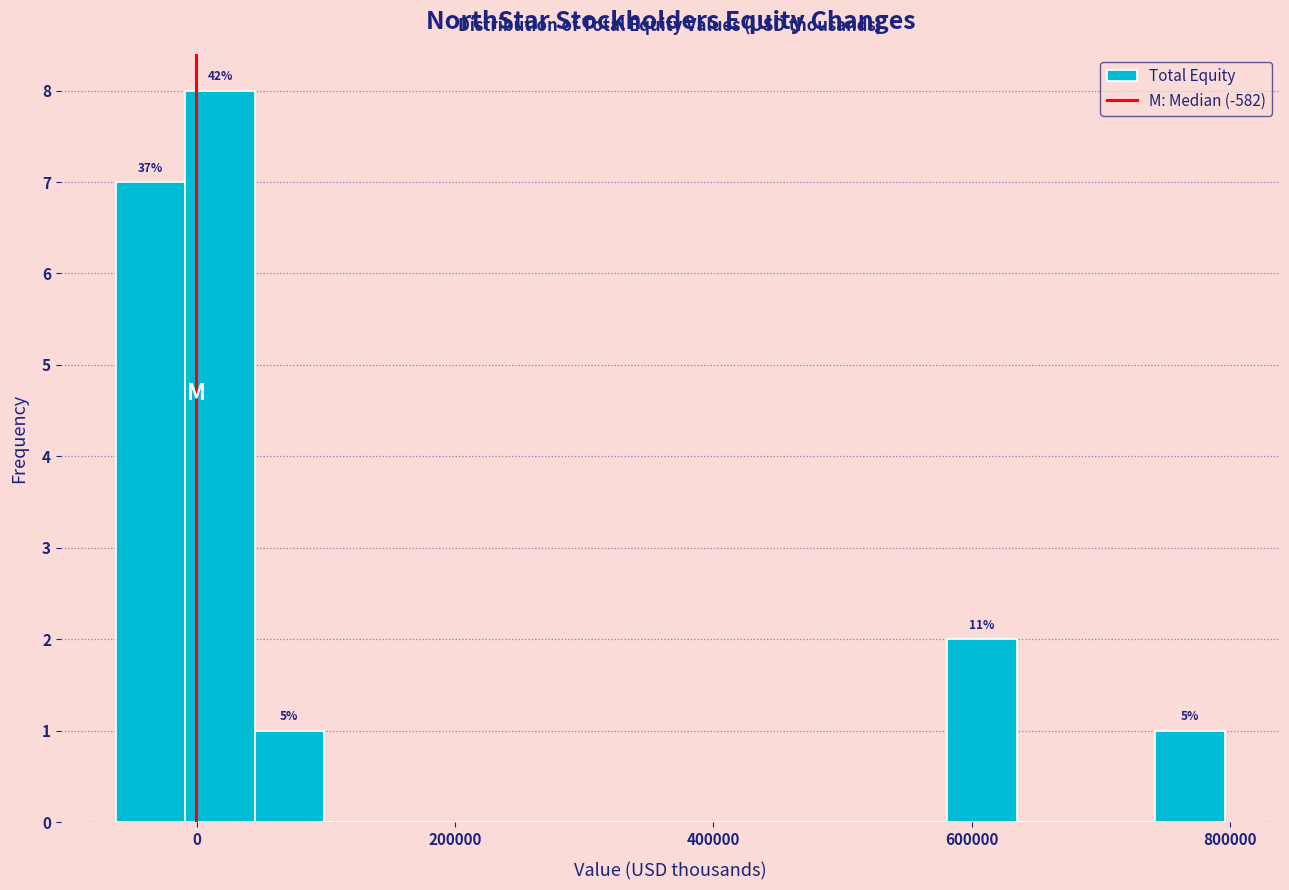

Around what value on the x-axis is the tallest bar? Give the approximate position of its centre, as read against the axis.

20000